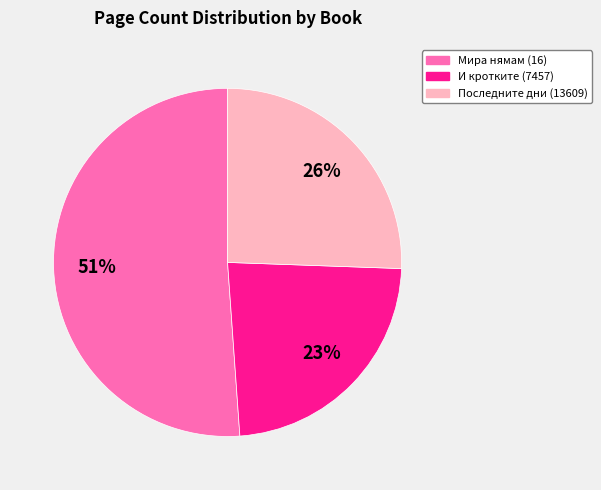

To the nearest percent, what is the difference between the largest and smallest slice percentages?

28%